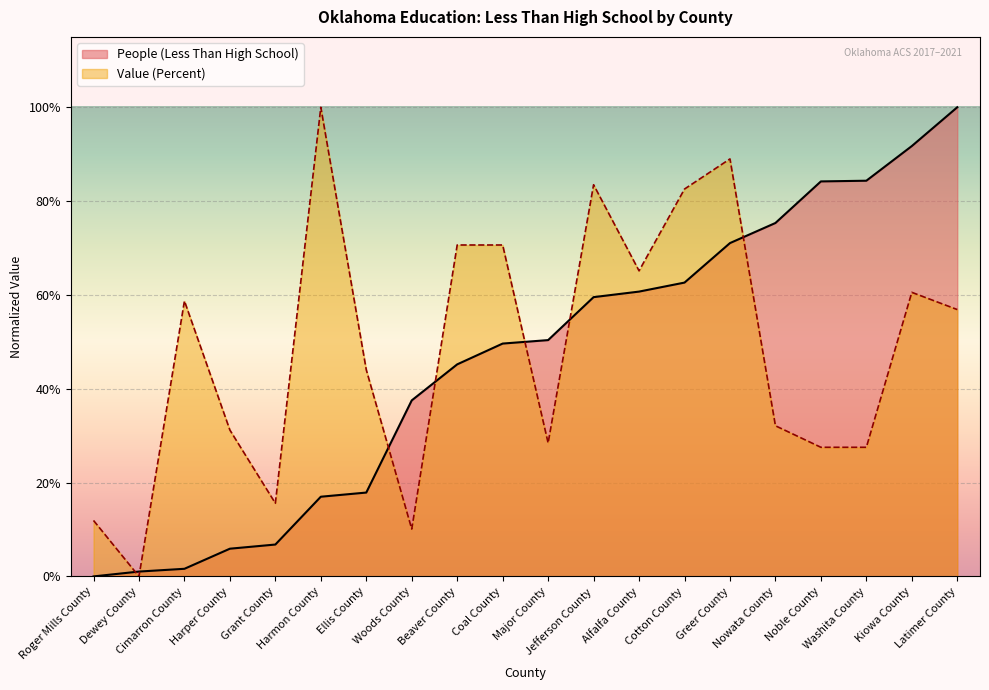

What are all the series names shown in the legend?

People (Less Than High School), Value (Percent)